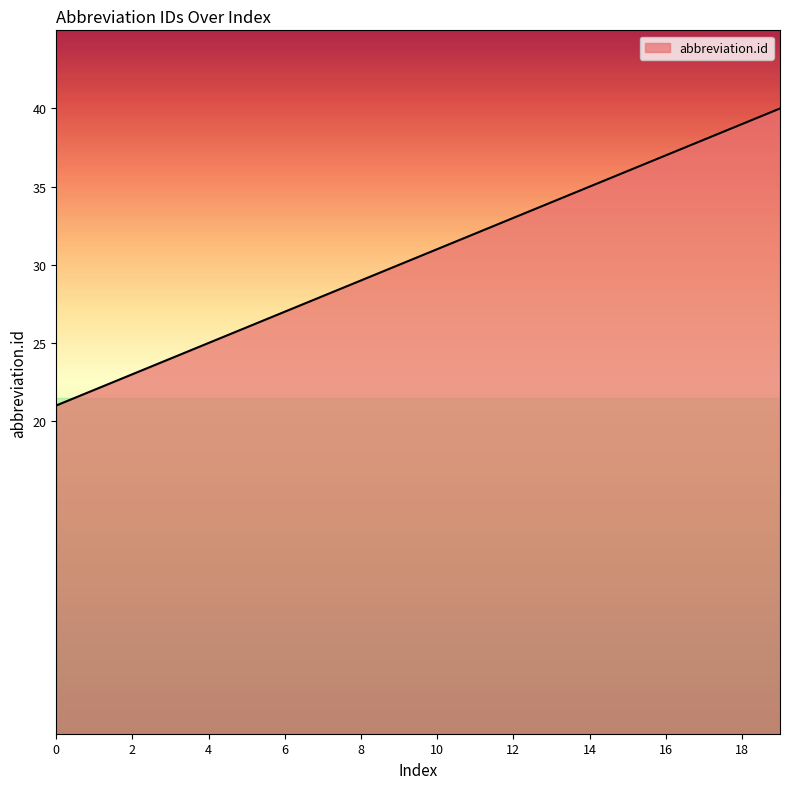

What is the maximum value shown in the chart?

40